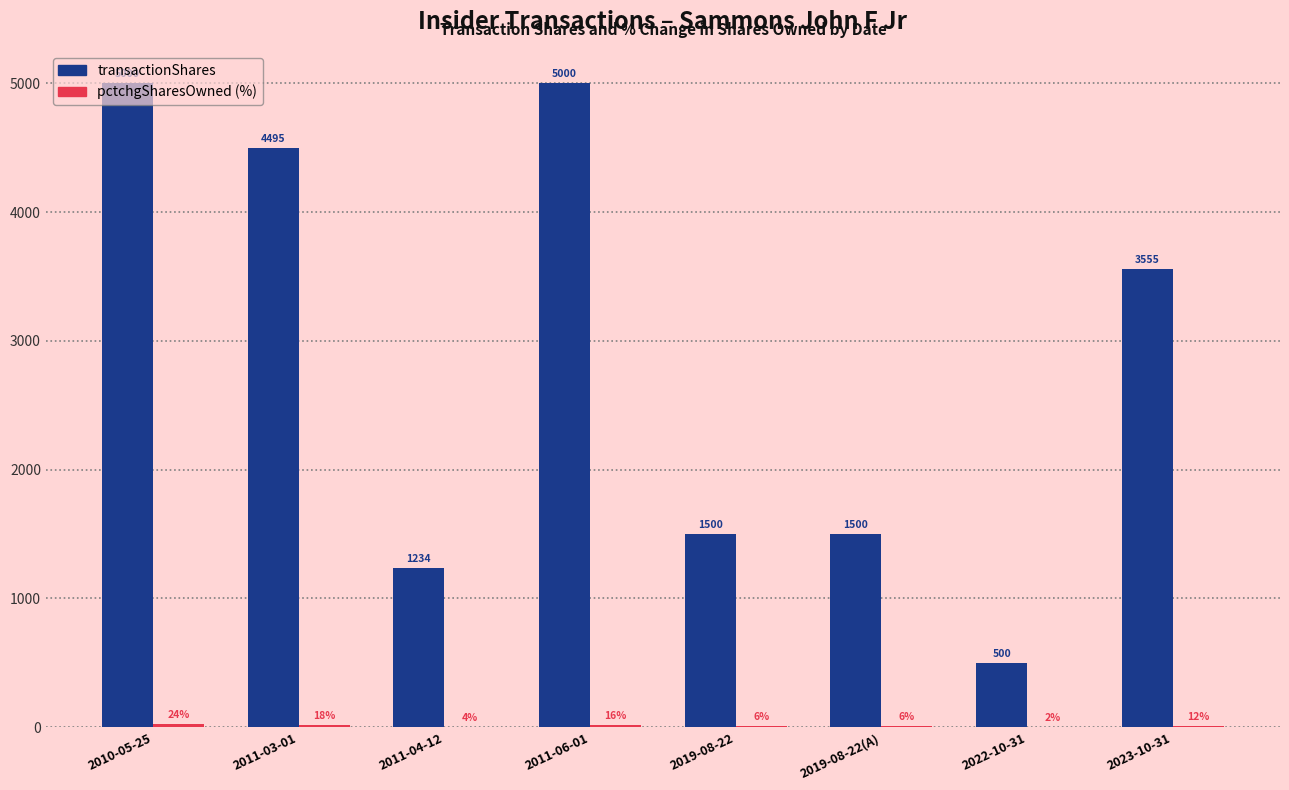

How many groups of bars are there?

8